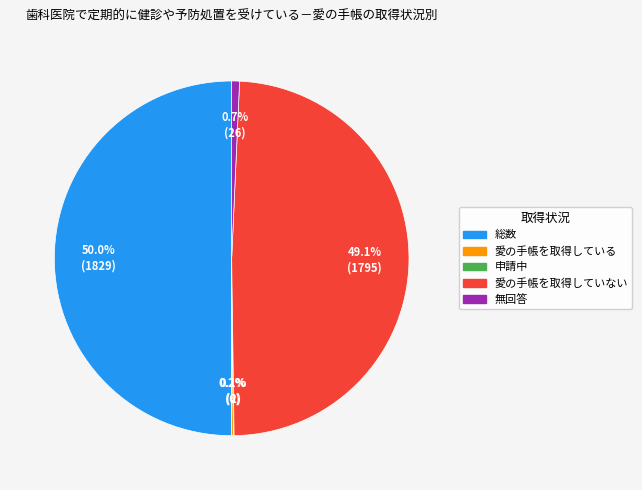

Which slice is the largest?

総数